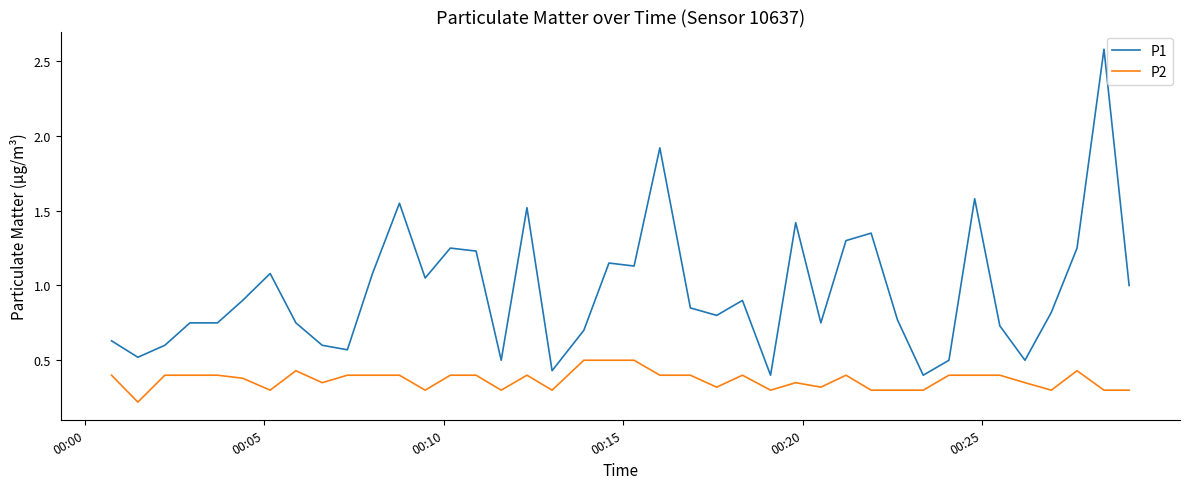

True or false: P1 and P2 intersect in this chart.

False